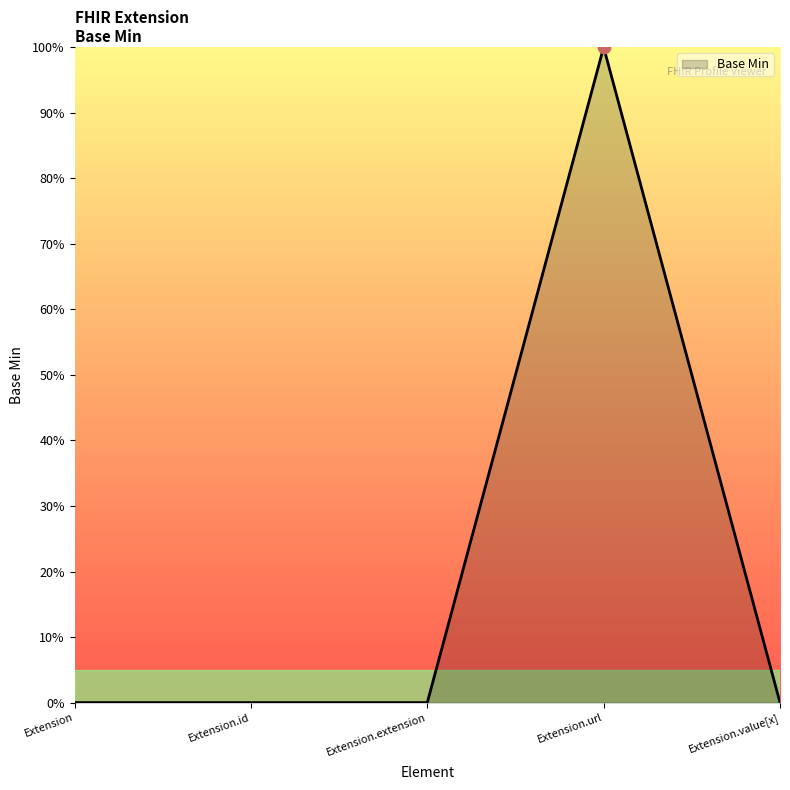

Between Extension.extension and Extension.value[x], which is larger?

Extension.extension